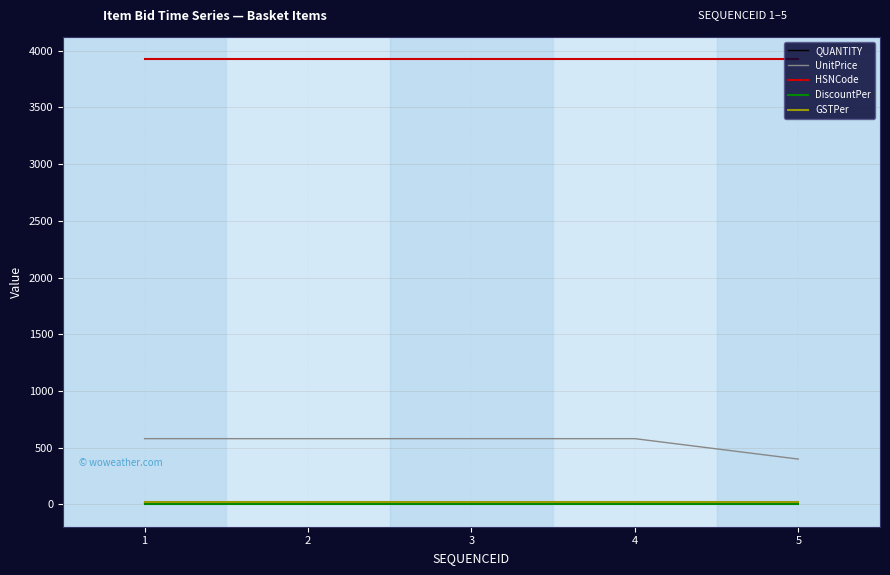

What value does the HSNCode series have at 1?

3924